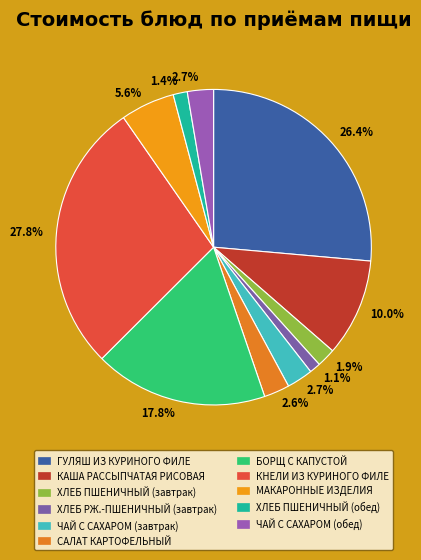

How many segments does this pie chart have?

11